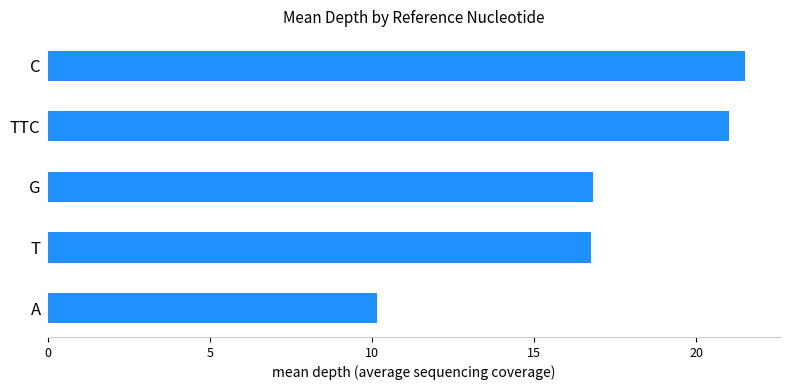

Reading bottom to top, what are all the values shown in this chart?

A=10.2	T=16.8	G=16.8	TTC=21.0	C=21.5